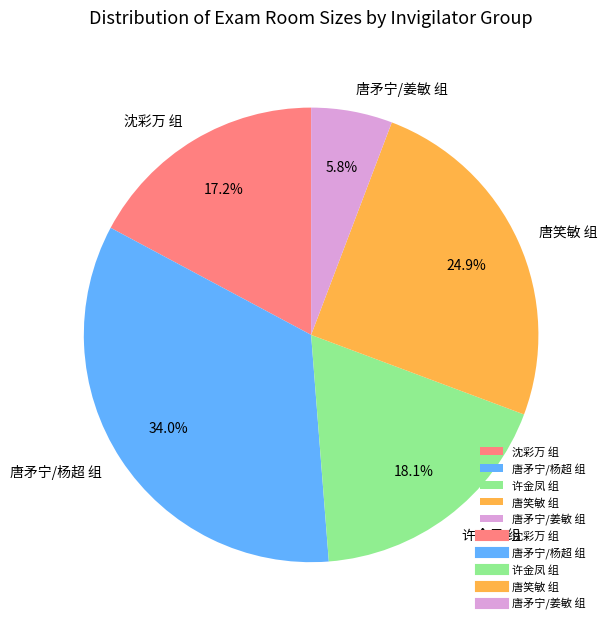

Rank the categories by value from lowest to highest.

唐矛宁/姜敏 组, 沈彩万 组, 许金凤 组, 唐笑敏 组, 唐矛宁/杨超 组